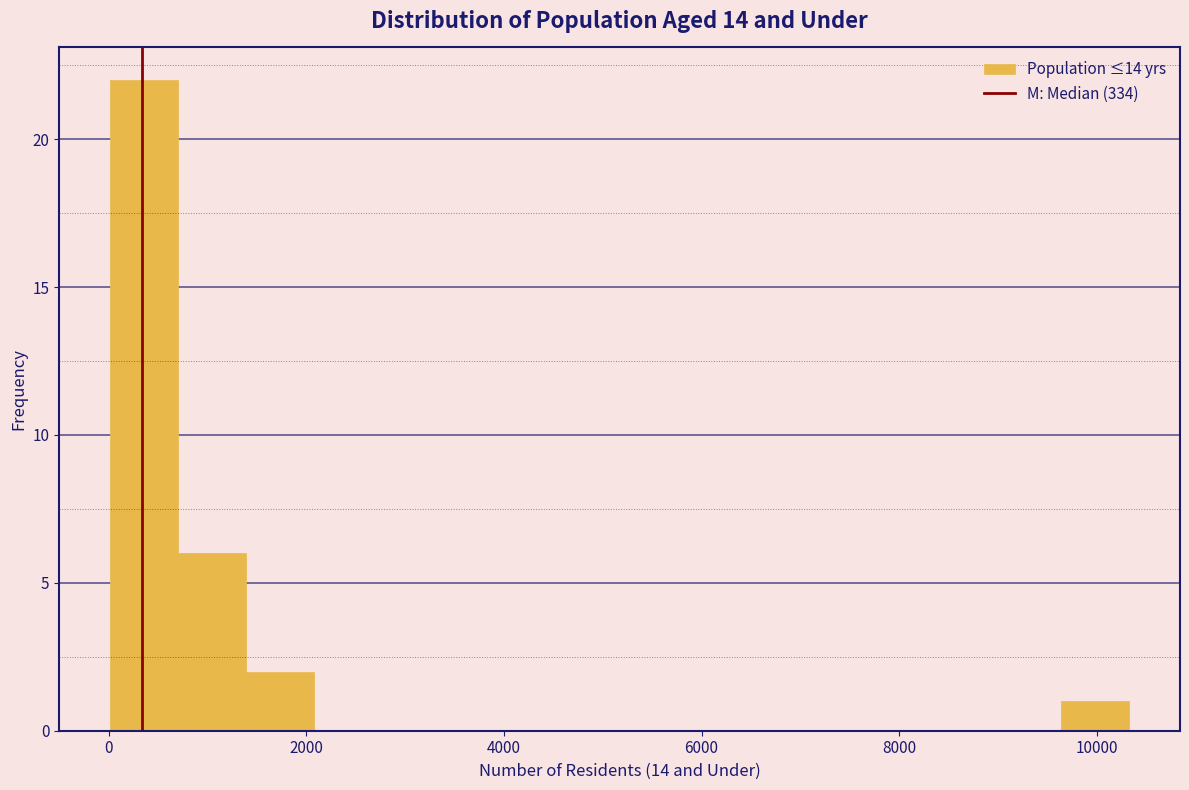

Around what value on the x-axis is the tallest bar? Give the approximate position of its centre, as read against the axis.

400